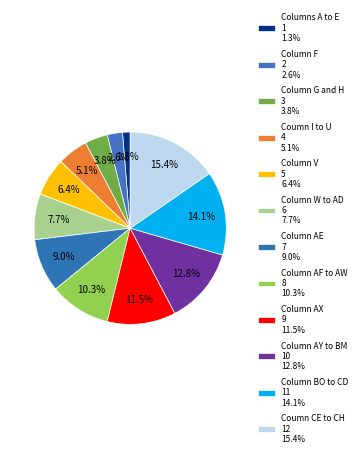

Is the sum of Columns A to E and Column AF to AW greater than half?

No